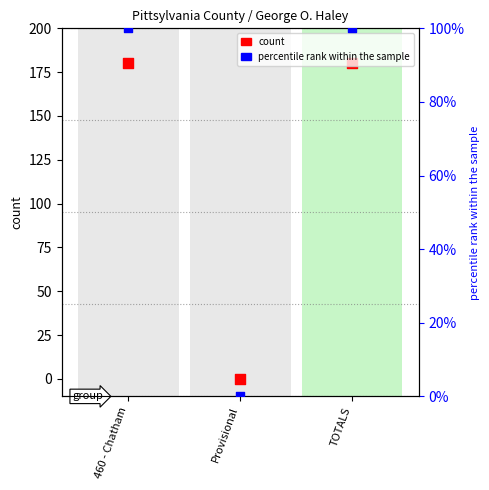

Is the value of Total Votes Cast at Provisional greater than the value of percentile rank within the sample at TOTALS?

No